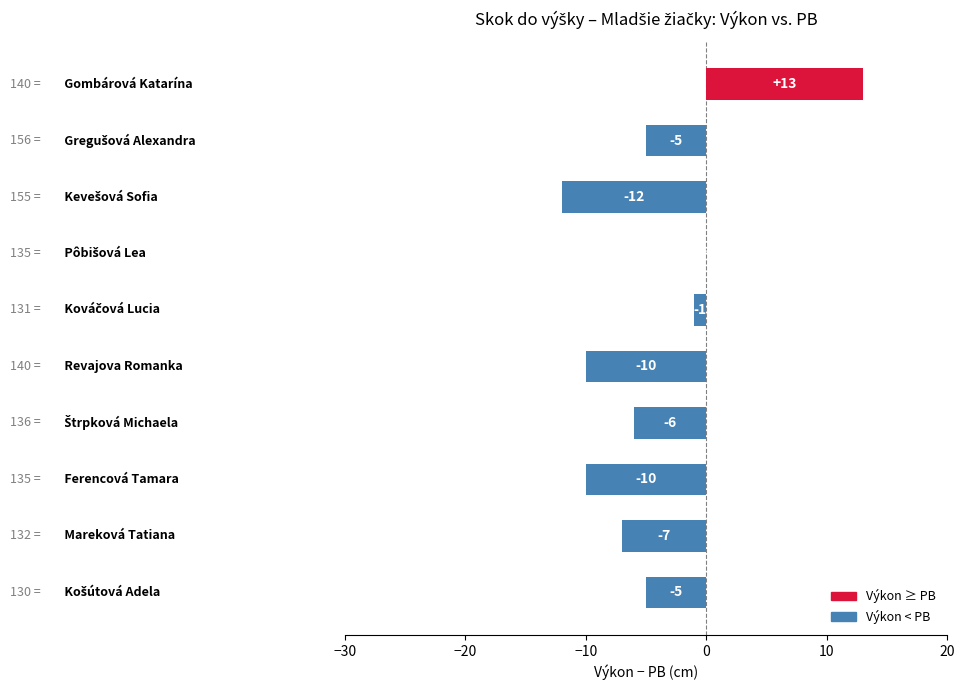

What is the sum of all values?

-43